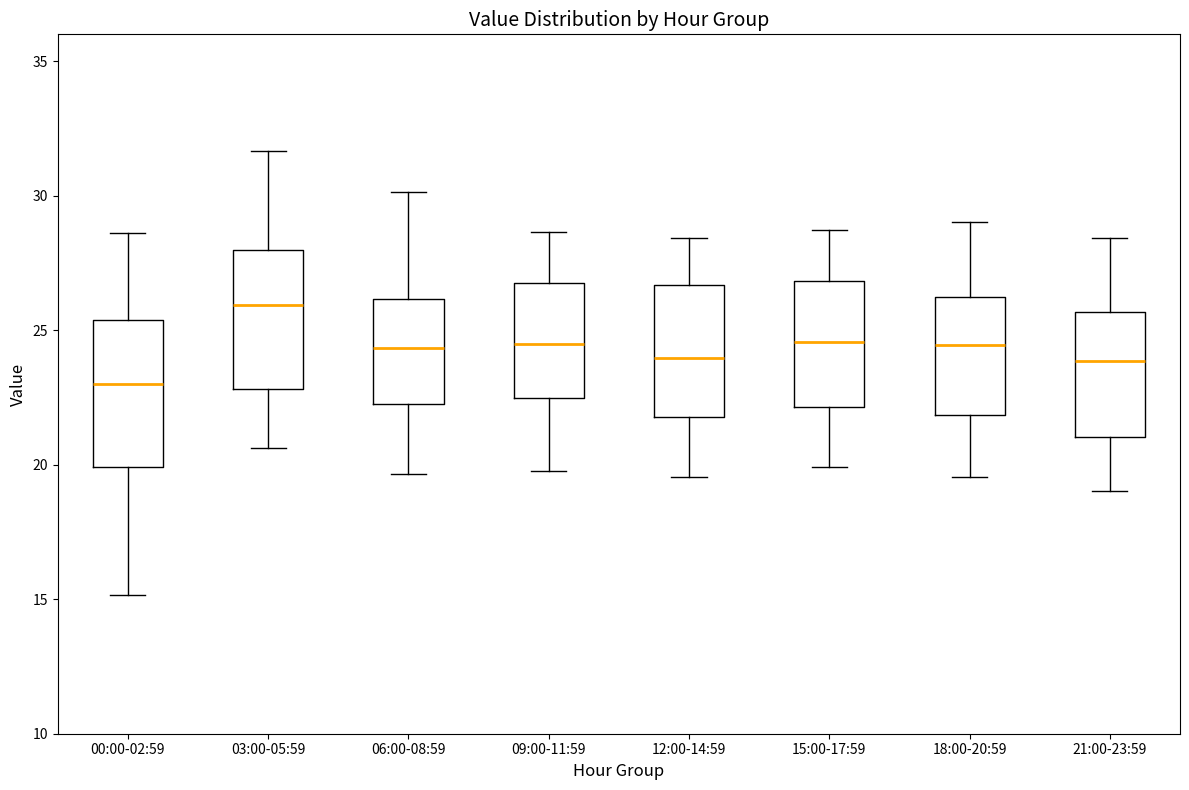

Reading left to right, transcribe this box plot: for each box, give where its median line is, the range the box spans, and where its two whiskers end, as read against the y-axis. The values are not printed on the chart, so give them approximately, as read against the axis.

00:00-02:59: median 23.0, box 20.0 to 25.5, whiskers 15.0 to 28.5
03:00-05:59: median 26.0, box 23.0 to 28.0, whiskers 20.5 to 31.5
06:00-08:59: median 24.5, box 22.5 to 26.0, whiskers 19.5 to 30.0
09:00-11:59: median 24.5, box 22.5 to 27.0, whiskers 20.0 to 28.5
12:00-14:59: median 24.0, box 22.0 to 26.5, whiskers 19.5 to 28.5
15:00-17:59: median 24.5, box 22.0 to 27.0, whiskers 20.0 to 28.5
18:00-20:59: median 24.5, box 22.0 to 26.0, whiskers 19.5 to 29.0
21:00-23:59: median 24.0, box 21.0 to 25.5, whiskers 19.0 to 28.5